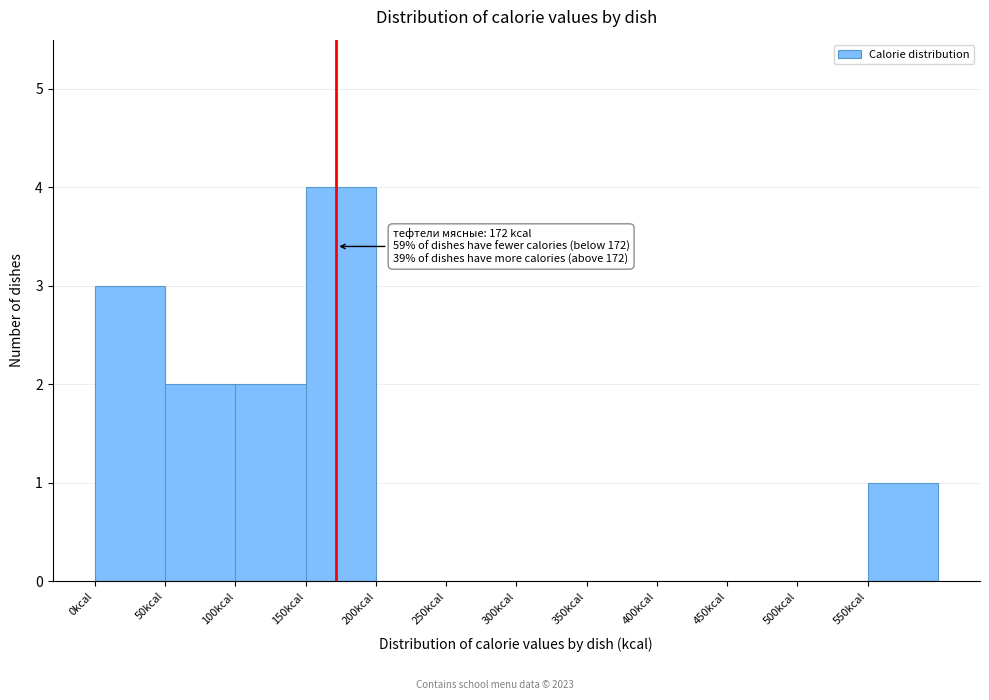

Which range on the x-axis has the tallest bar?

150 to 200